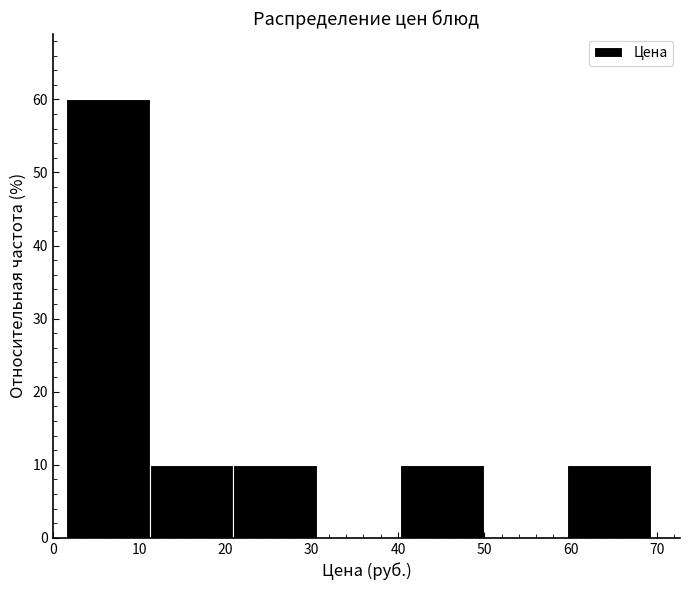

Reading left to right, list every bar in this chart as the range it spans on the x-axis followed by its height. Neither the bar edges nor the heights are printed on the chart, so give them approximately, as read against the axes.

2 to 11: 60
11 to 21: 10
21 to 31: 10
31 to 40: 0
40 to 50: 10
50 to 60: 0
60 to 69: 10